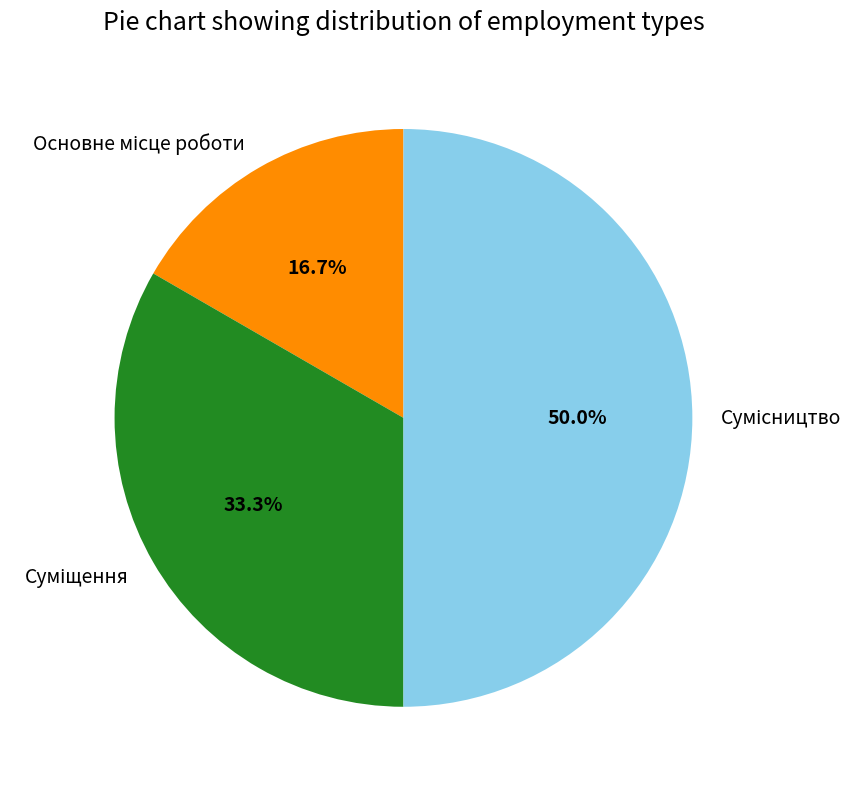

Is it true that Суміщення is 38% of the pie?

False